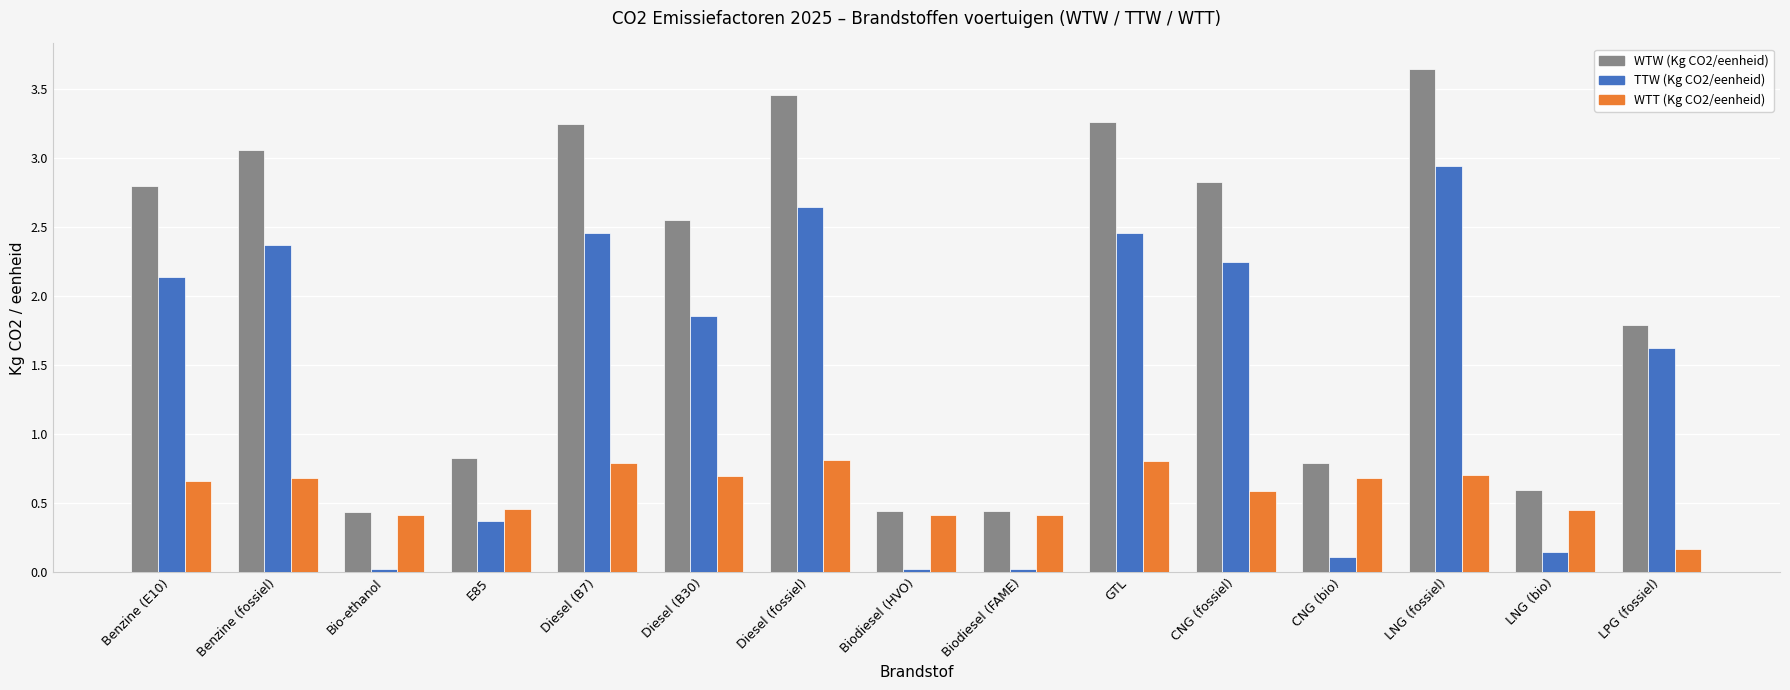

How many WTT (Kg CO2/eenheid) values are between 0 and 1?

15